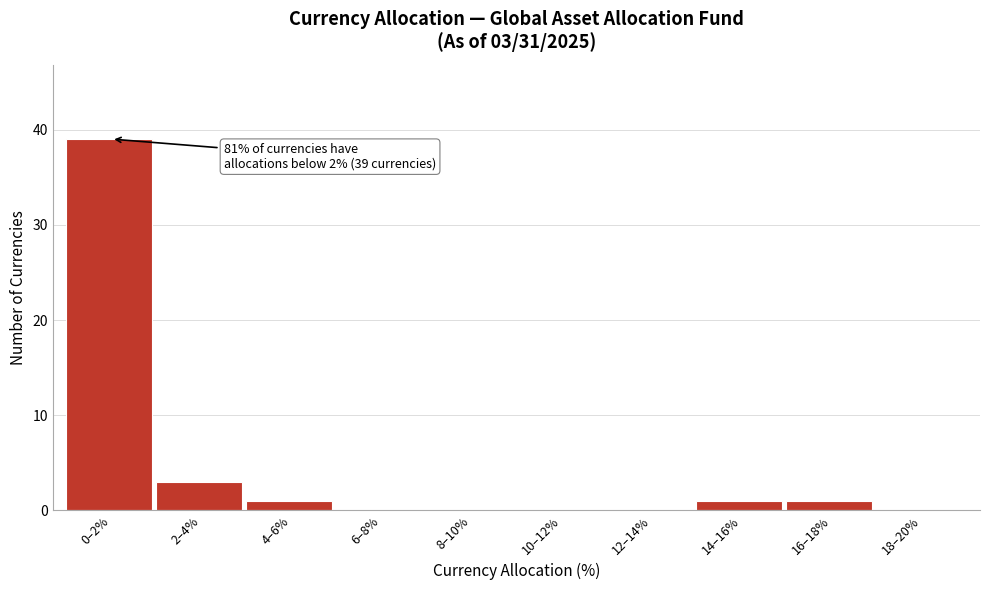

Reading right to left, extract all data points from this chart.

18–20%=0	16–18%=1	14–16%=1	12–14%=0	10–12%=0	8–10%=0	6–8%=0	4–6%=1	2–4%=3	0–2%=39